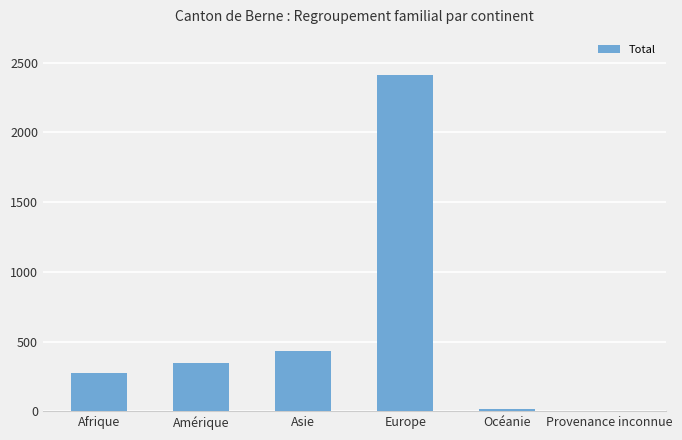

What is the sum of the values at Amérique and Asie?

777